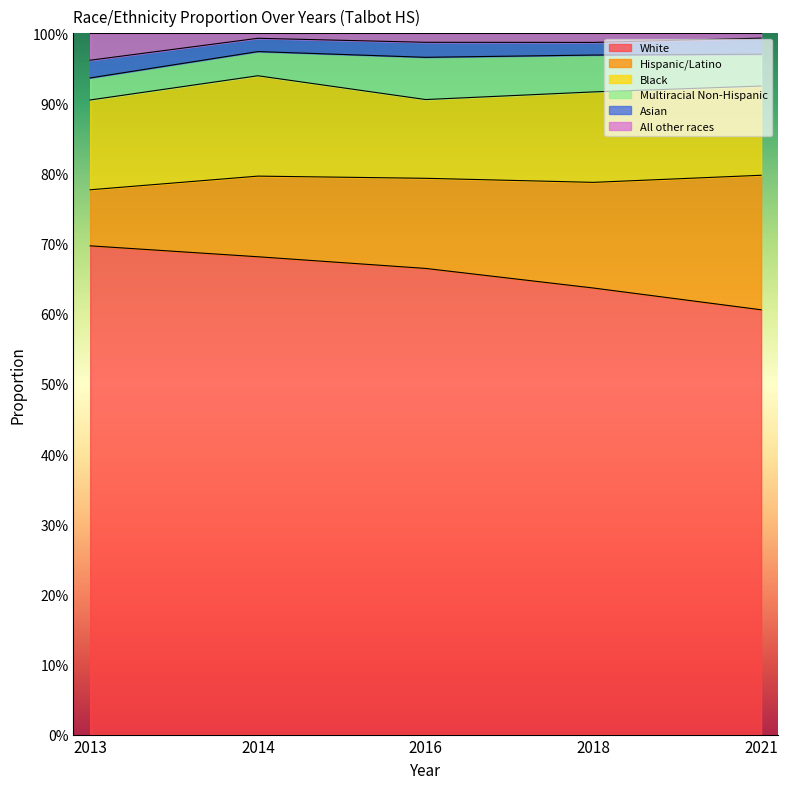

Between which two adjacent categories do Multiracial Non-Hispanic and All other races first intersect?

2013 and 2014